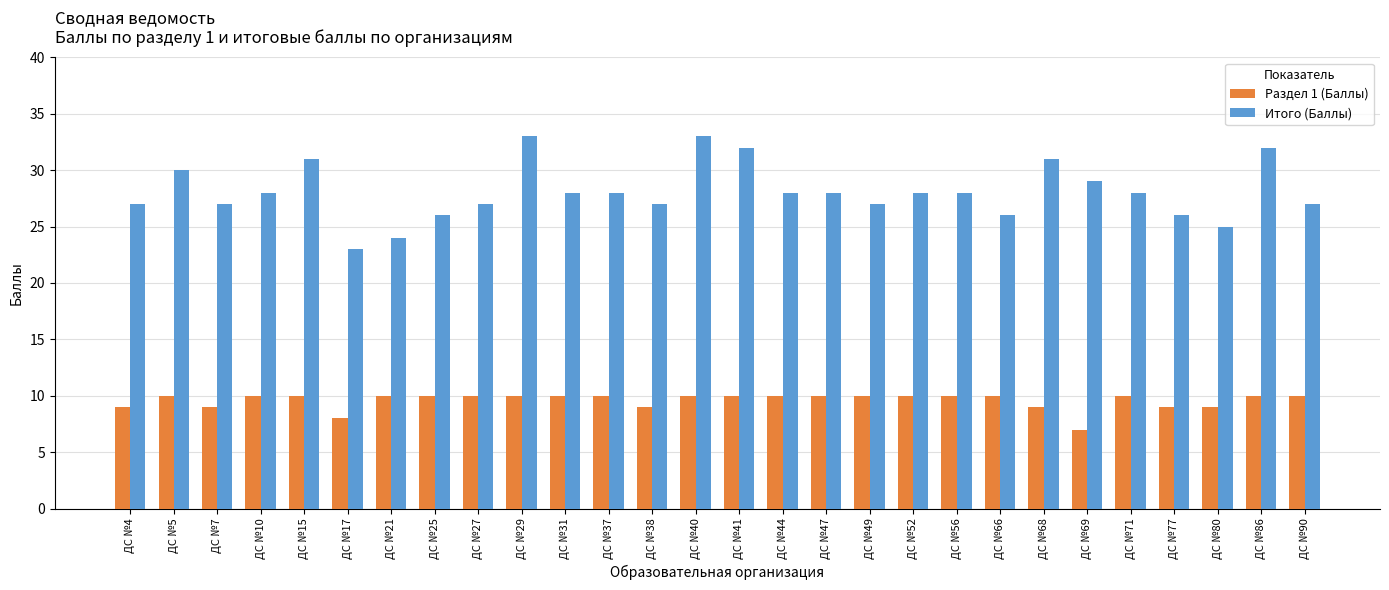

At which label does Итого (Баллы) first exceed 28?

ДС №5